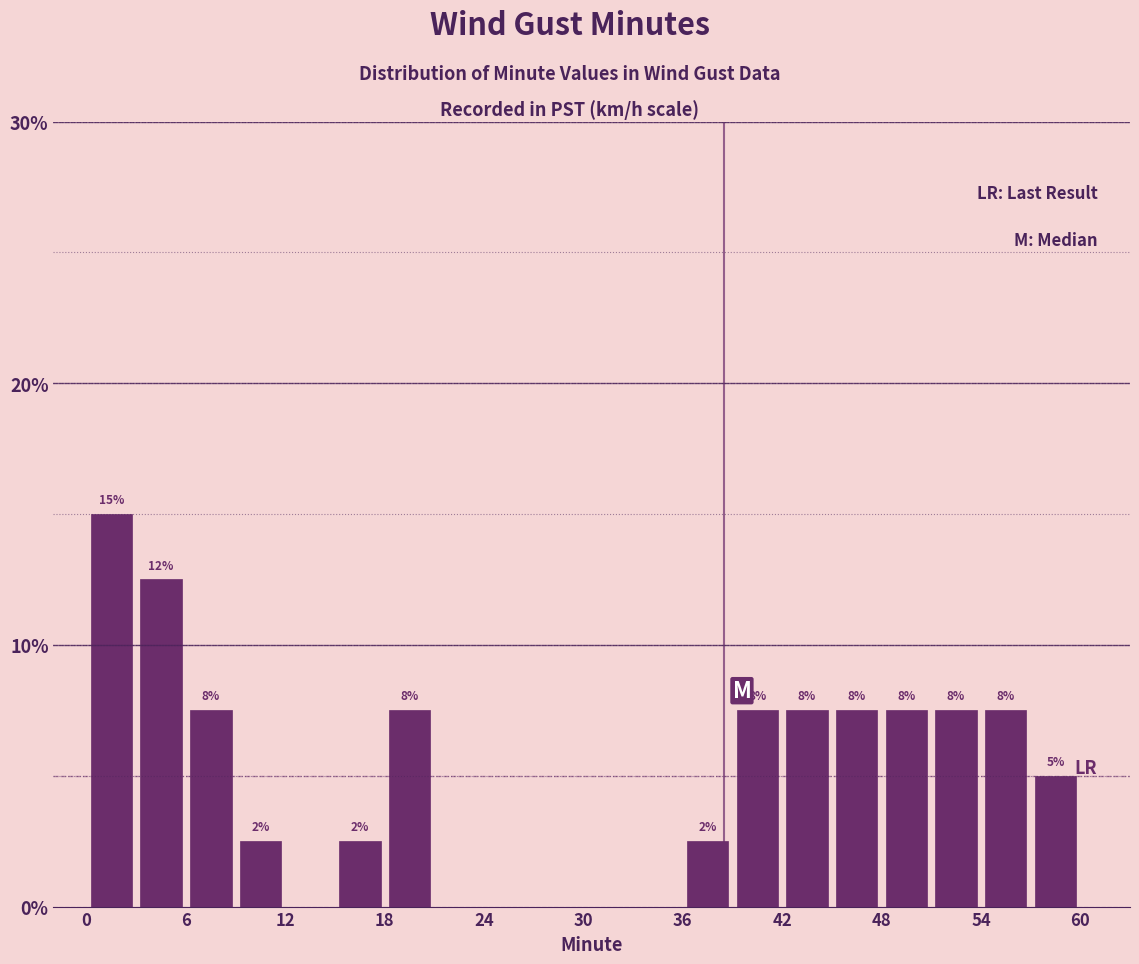

Read against the x-axis, roughly where is the centre of the tallest bar?

2